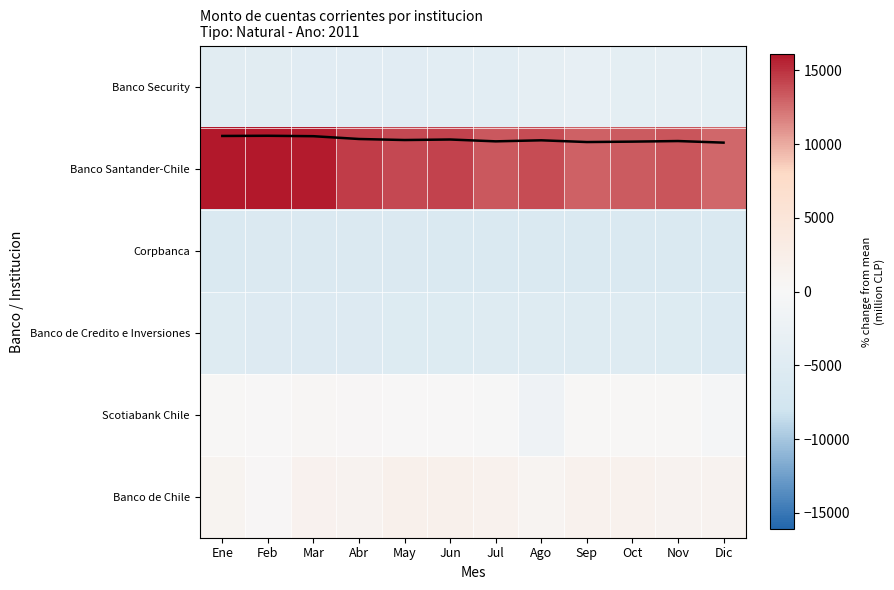

How many data points does each series have?

12